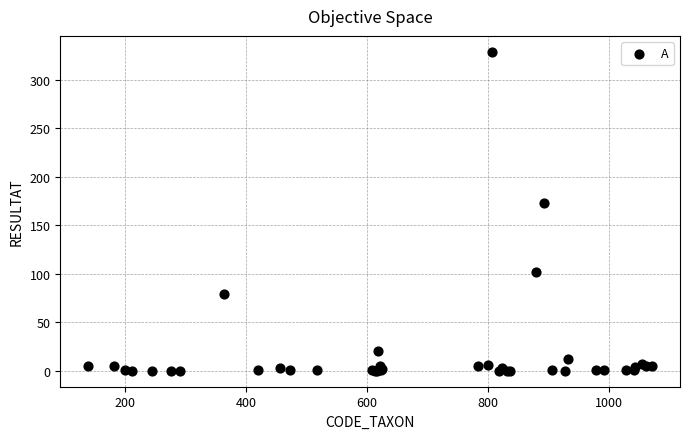

What Y value in the scatter plot is closest to 164?

173